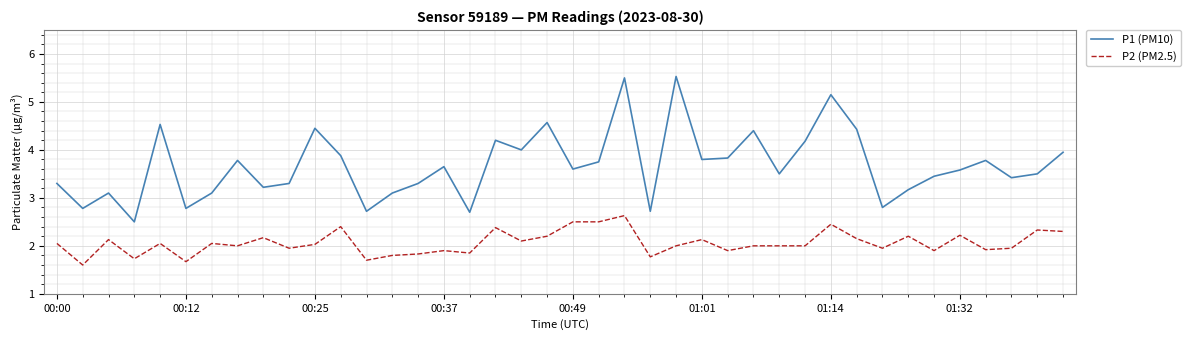

Which series has the largest total across all categories?

P1 (PM10)